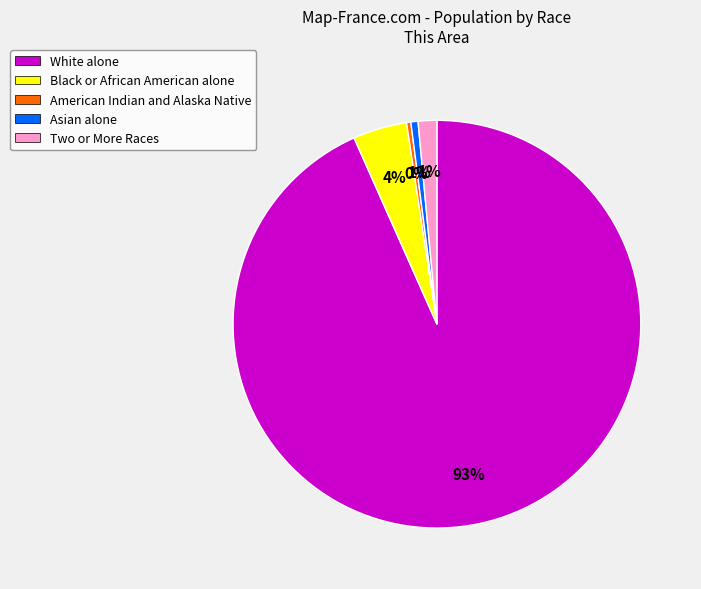

Is the sum of Two or More Races and White alone greater than half?

Yes